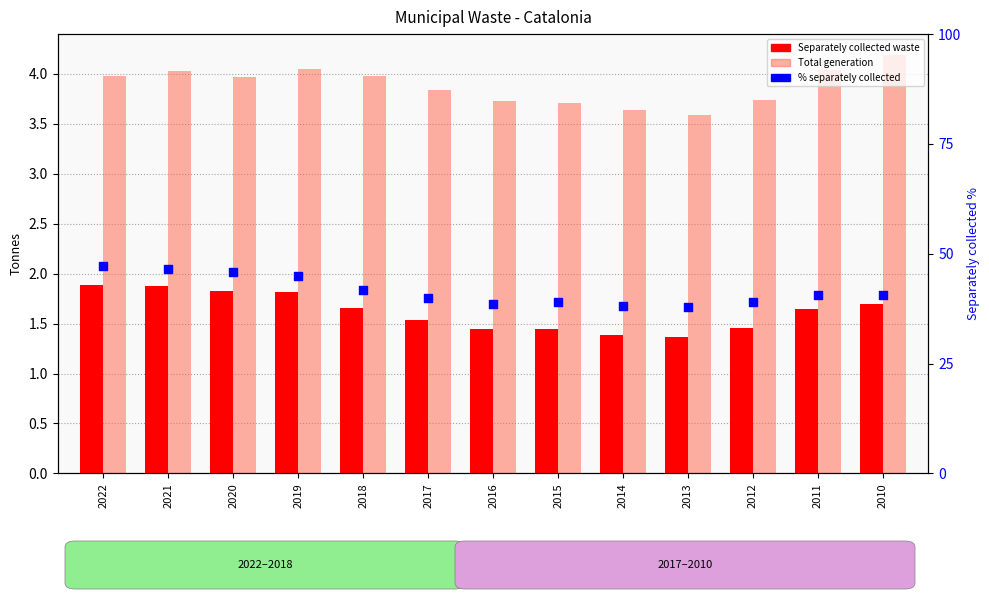

What are all the series names shown in the legend?

Separately collected waste, Total generation, % separately collected